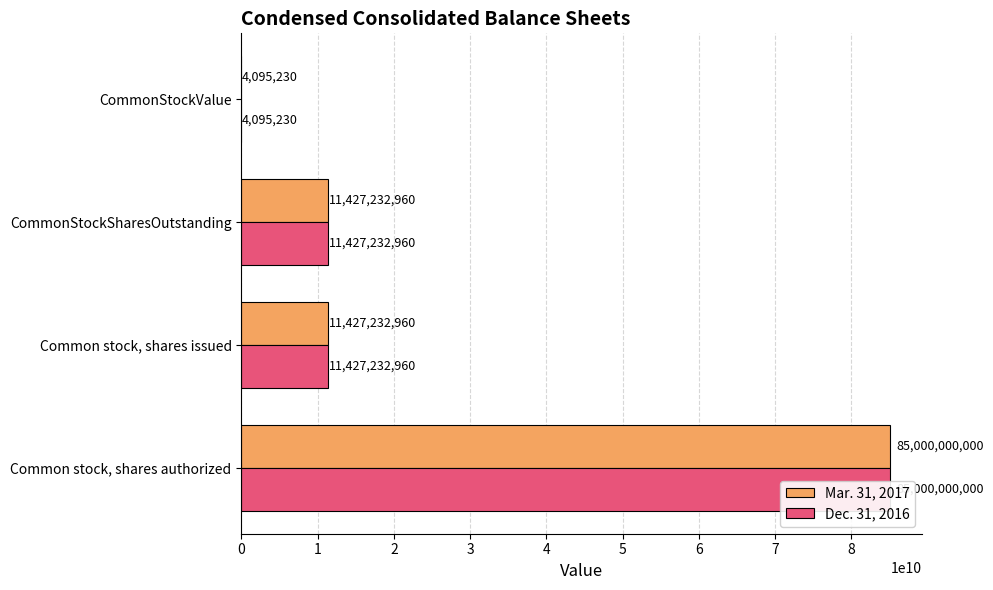

Is it true that Mar. 31, 2017 equals 2326909 at CommonStockValue?

False